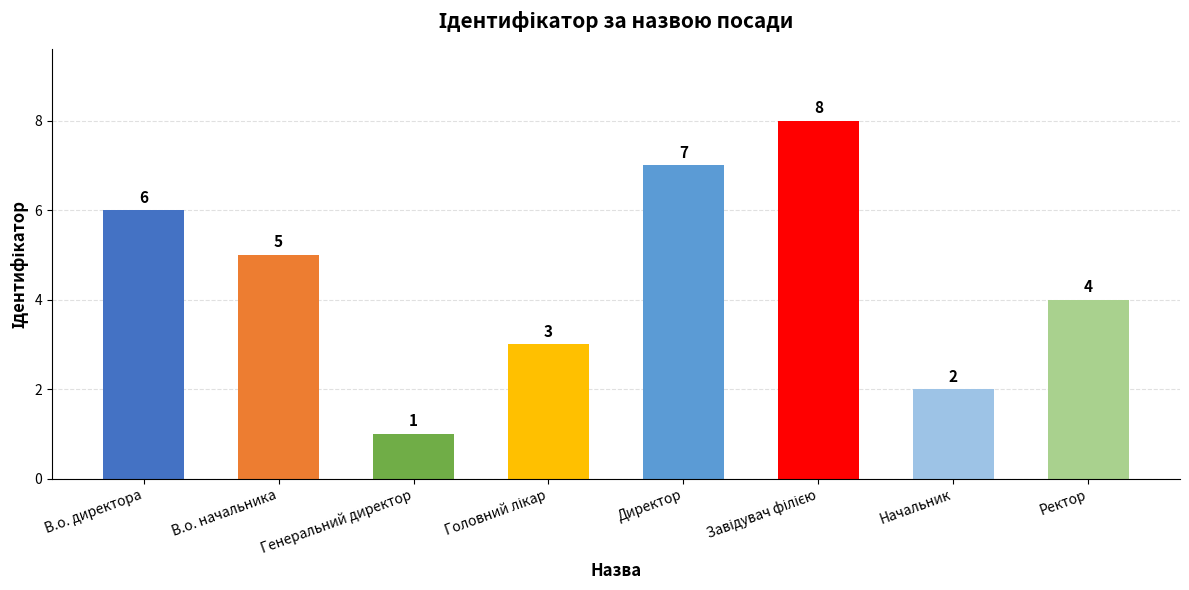

What is the difference between the values at Начальник and В.о. директора?

4